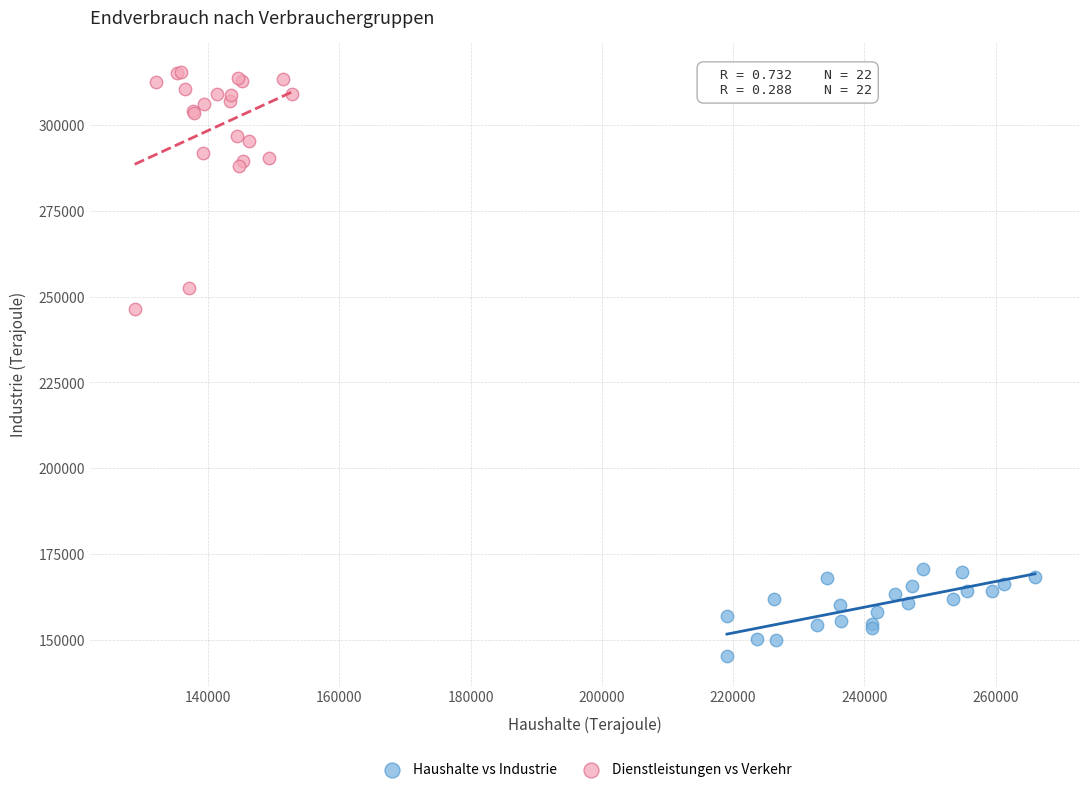

Which series has the largest Y range (max minus min)?

Dienstleistungen vs Verkehr